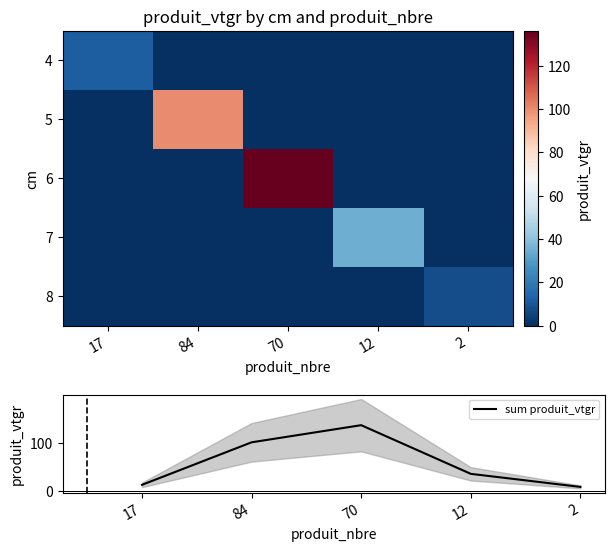

Reading left to right, transcribe all the data shown in this chart.

4: 17=12.0	84=0.0	70=0.0	12=0.0	2=0.0
5: 17=0.0	84=100.5	70=0.0	12=0.0	2=0.0
6: 17=0.0	84=0.0	70=136.1	12=0.0	2=0.0
7: 17=0.0	84=0.0	70=0.0	12=34.9	2=0.0
8: 17=0.0	84=0.0	70=0.0	12=0.0	2=7.7
sum produit_vtgr: 17=12.0	84=100.5	70=136.1	12=34.9	2=7.7